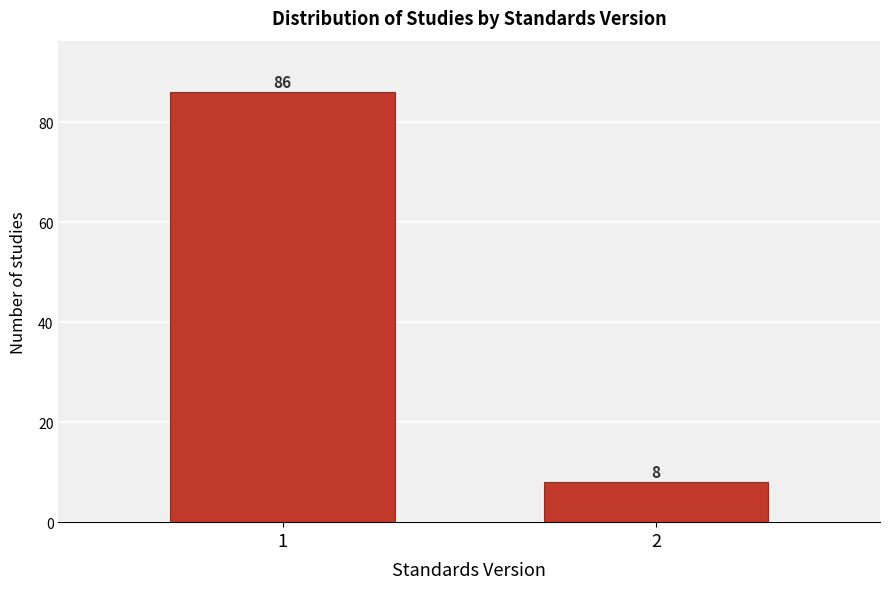

Reading left to right, list all the values displayed in this chart.

1=86	2=8